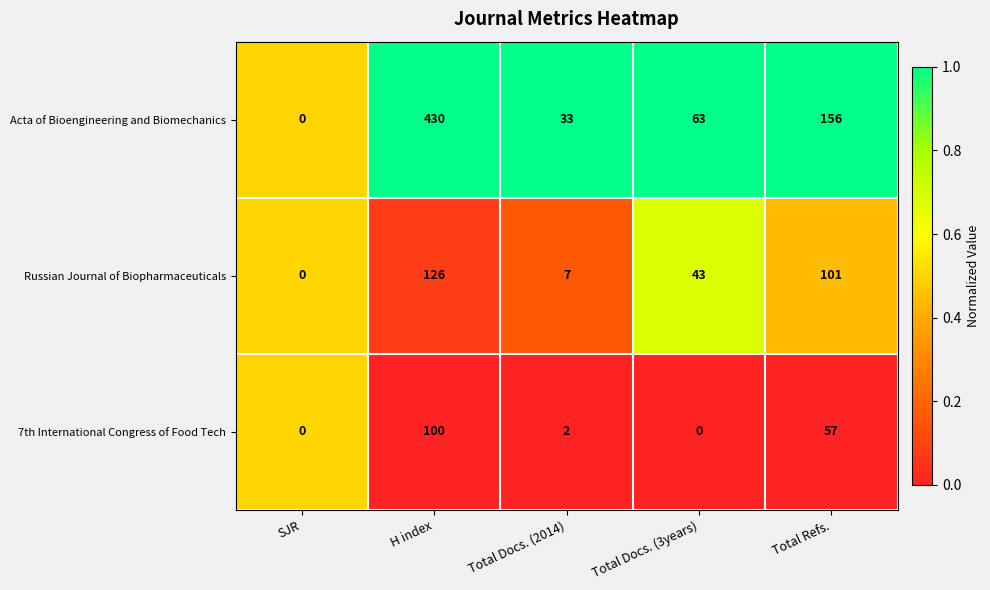

Where is Acta of Bioengineering and Biomechanics nearest to the value 215?

Total Refs.